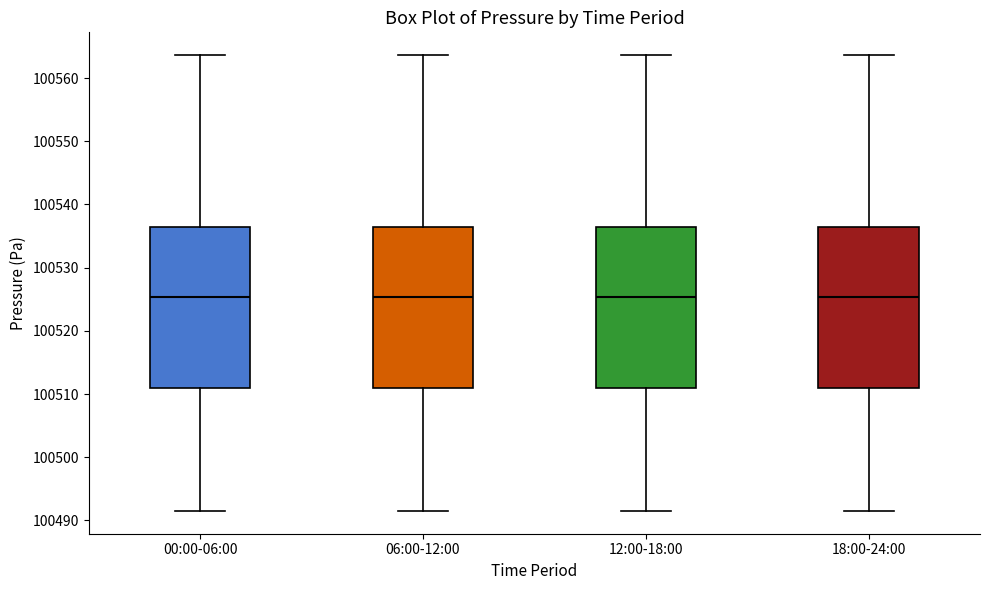

Reading left to right, transcribe this box plot: for each box, give where its median line is, the range the box spans, and where its two whiskers end, as read against the y-axis. The values are not printed on the chart, so give them approximately, as read against the axis.

00:00-06:00: median 100525, box 100511 to 100536, whiskers 100492 to 100564
06:00-12:00: median 100525, box 100511 to 100536, whiskers 100492 to 100564
12:00-18:00: median 100525, box 100511 to 100536, whiskers 100492 to 100564
18:00-24:00: median 100525, box 100511 to 100536, whiskers 100492 to 100564